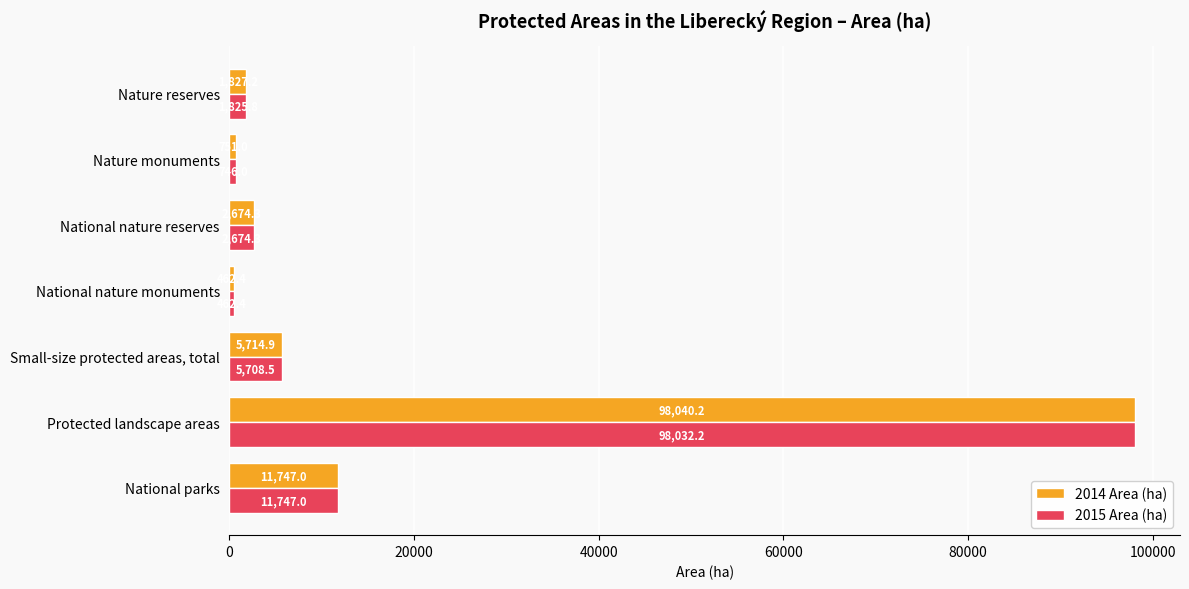

At which category is the sum across all series the highest?

Protected landscape areas